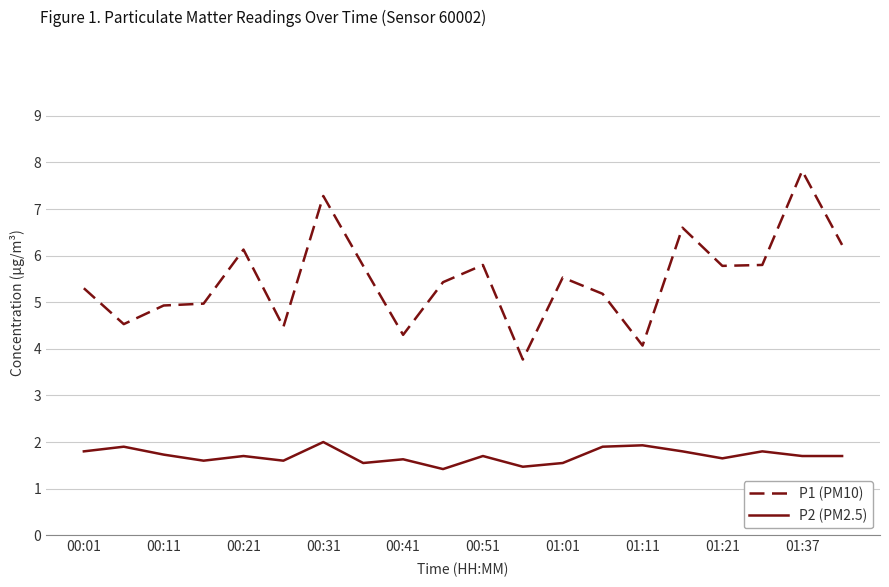

Does the chart have visible grid lines?

Yes